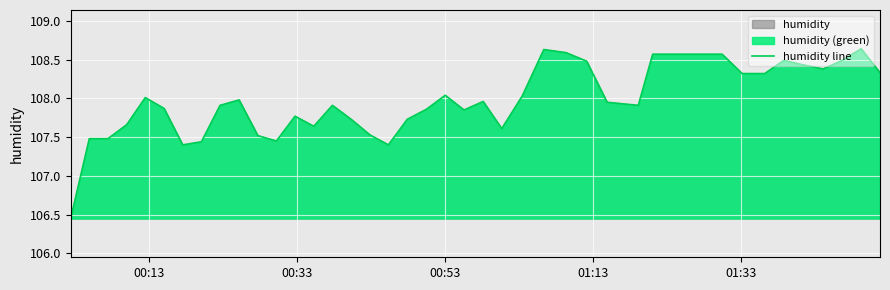

What is the difference between the maximum and minimum values?

2.2